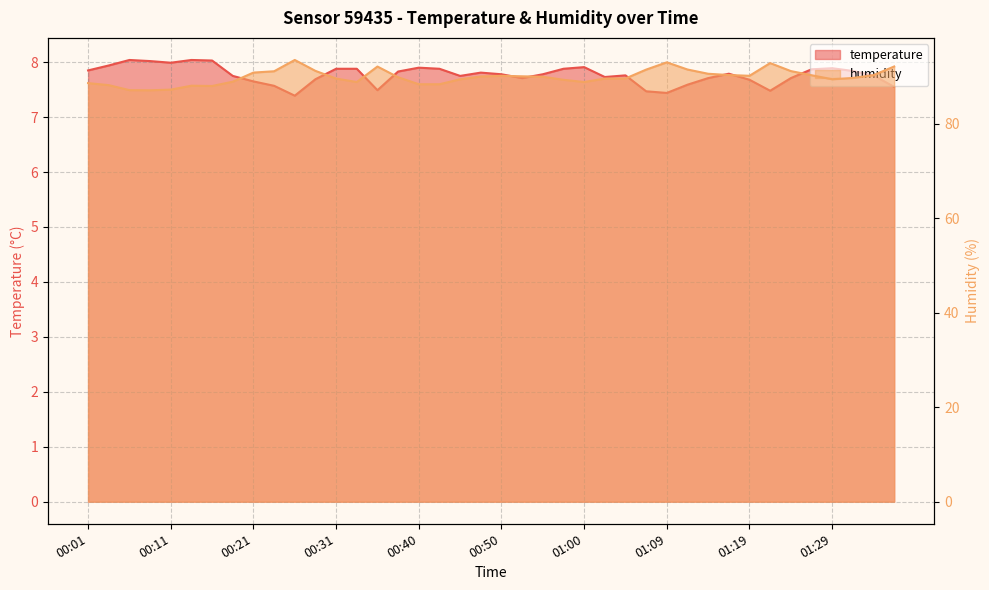

How many interior local valleys does the temperature series have?

8